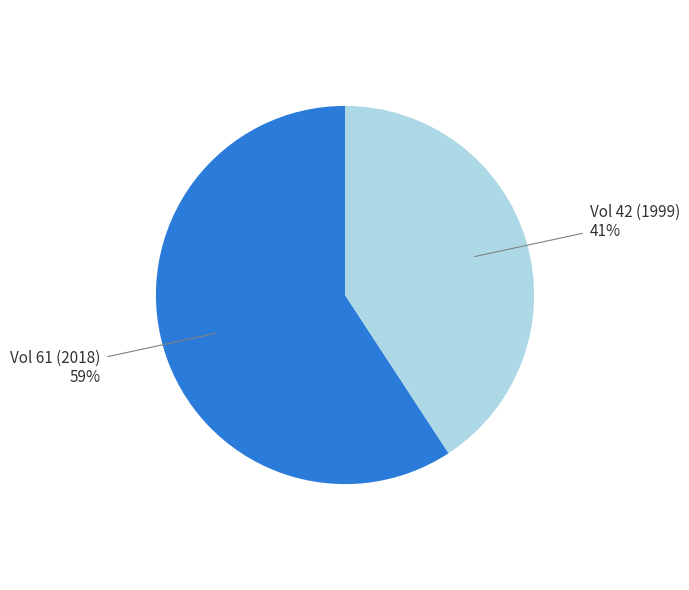

To the nearest percent, what is the difference between the largest and smallest slice percentages?

18%